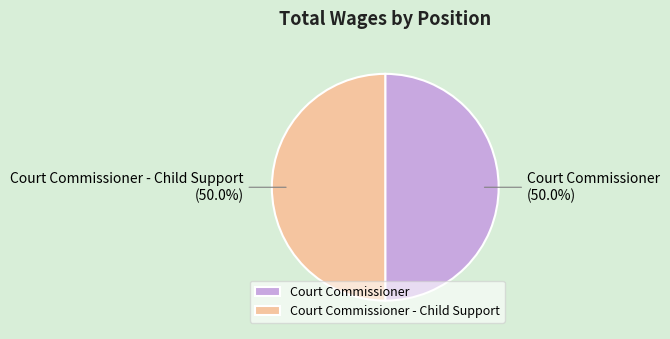

How many slices are in this pie chart?

2